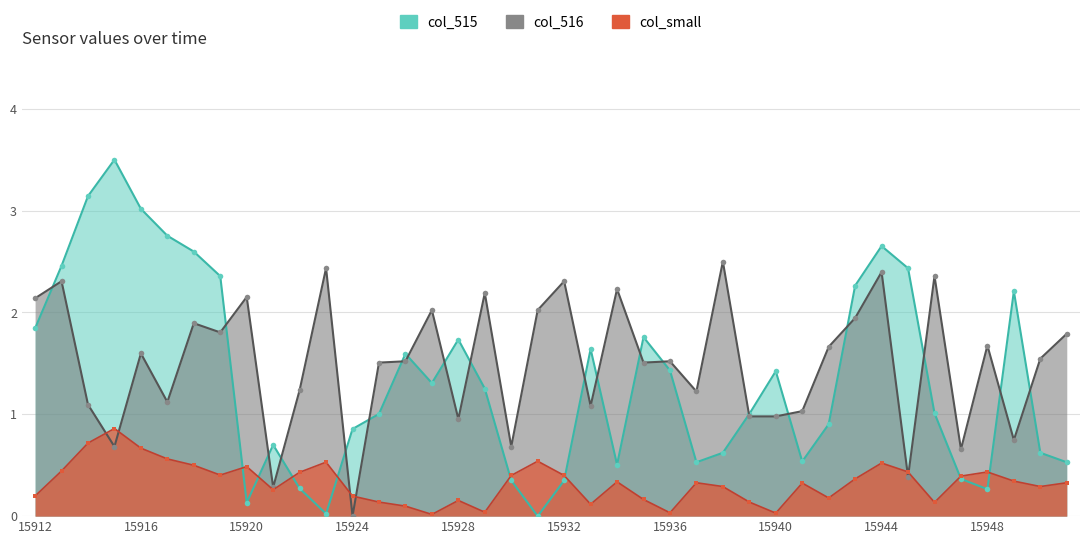

What is the value of the col_515 point at the 15th from the left?

1.6